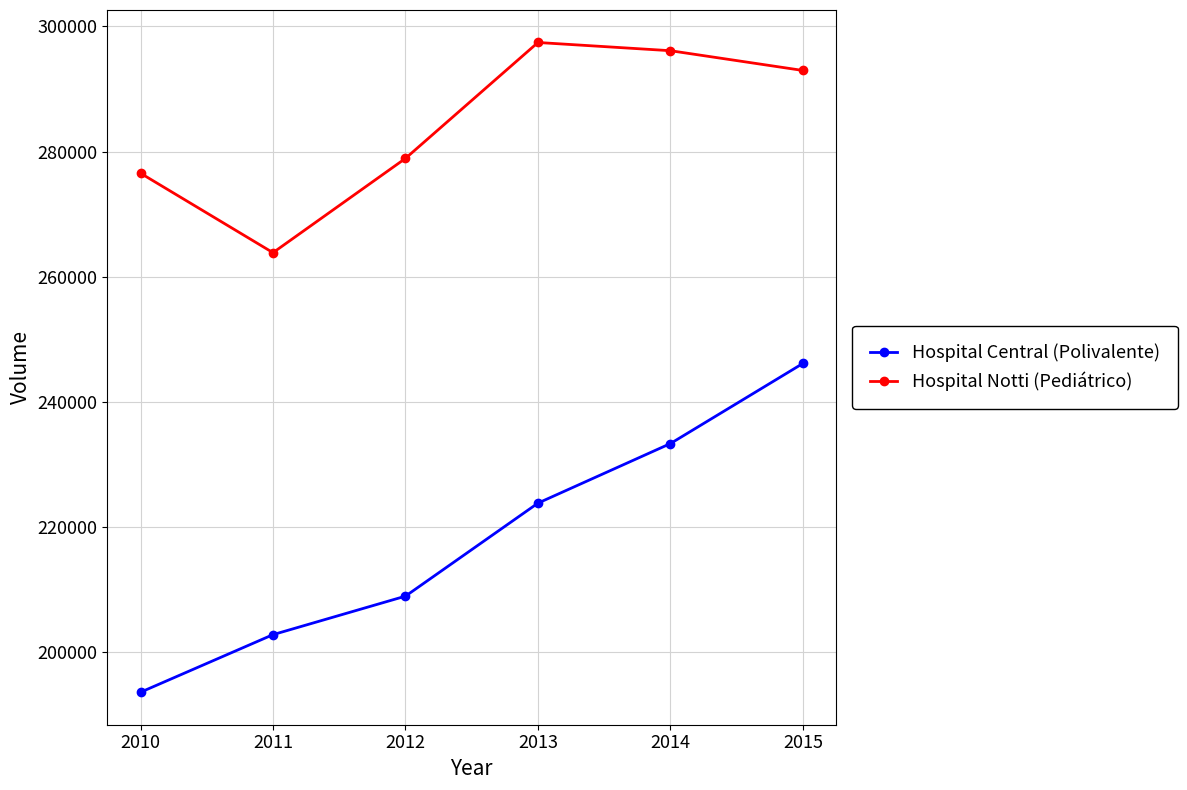

Which category has the highest value across all series?

2013